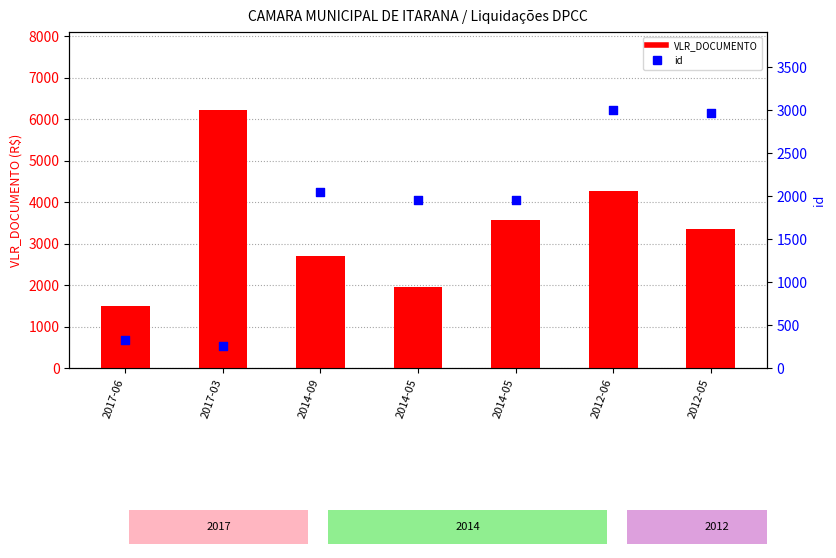

What are all the series names shown in the legend?

VLR_DOCUMENTO, id